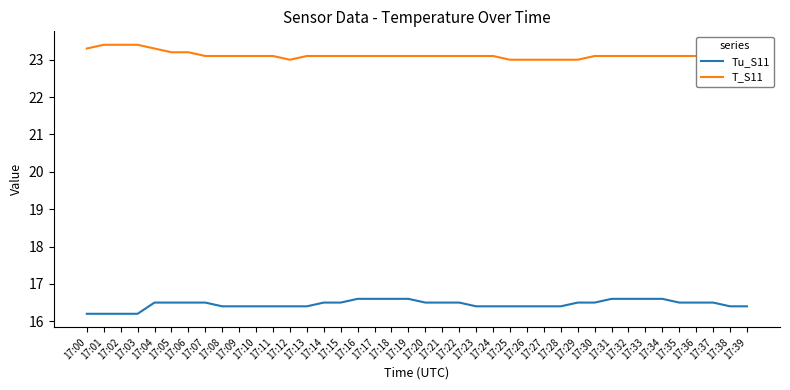

True or false: Tu_S11 and T_S11 cross at least once.

False